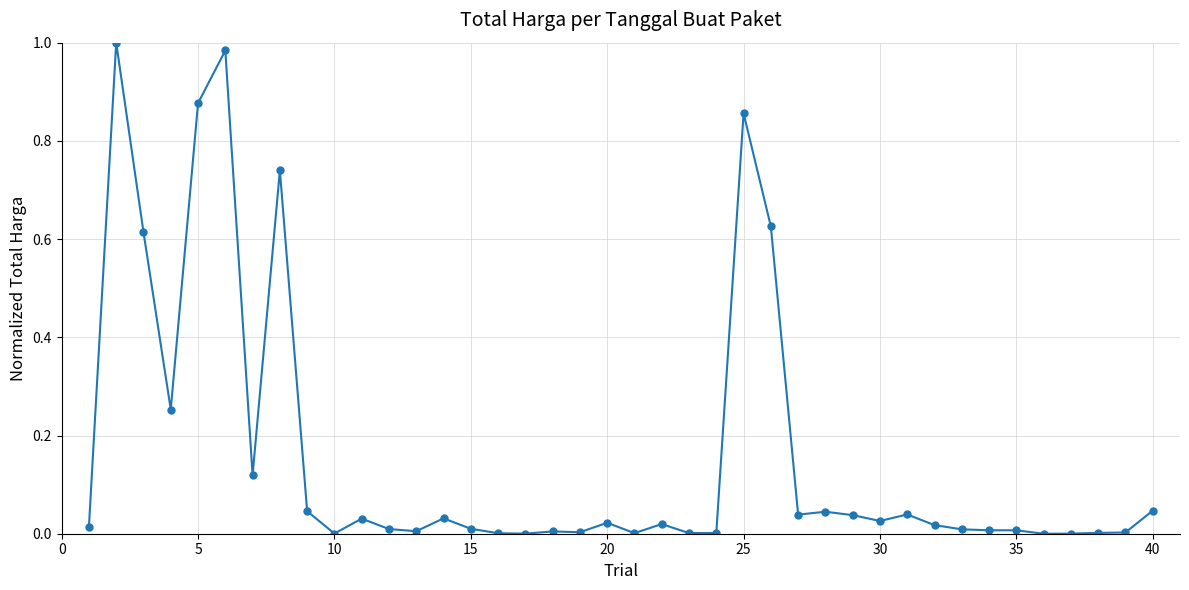

What is the sum of all values?

6.5